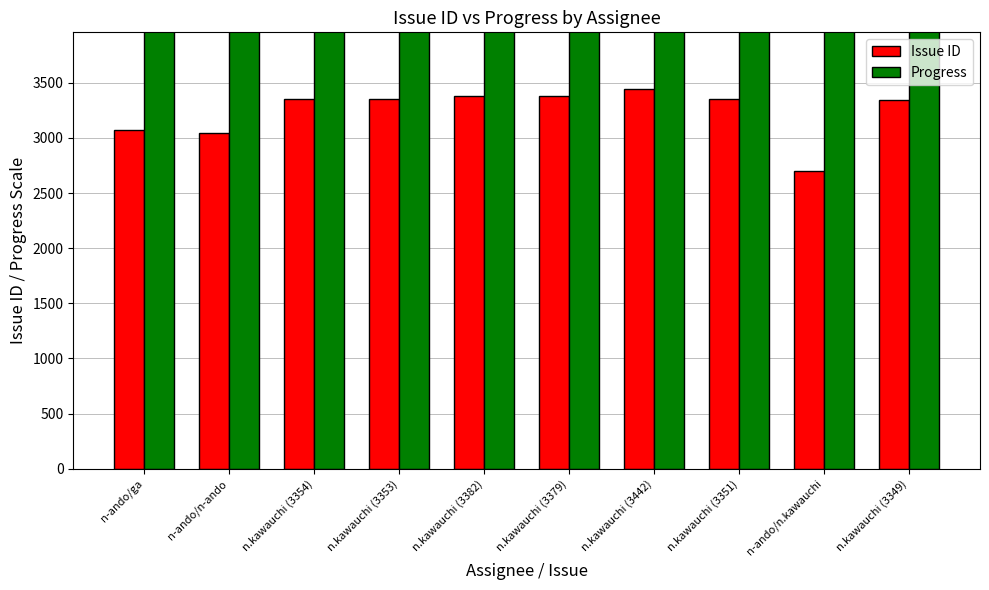

What is the maximum value shown in the chart?

8000